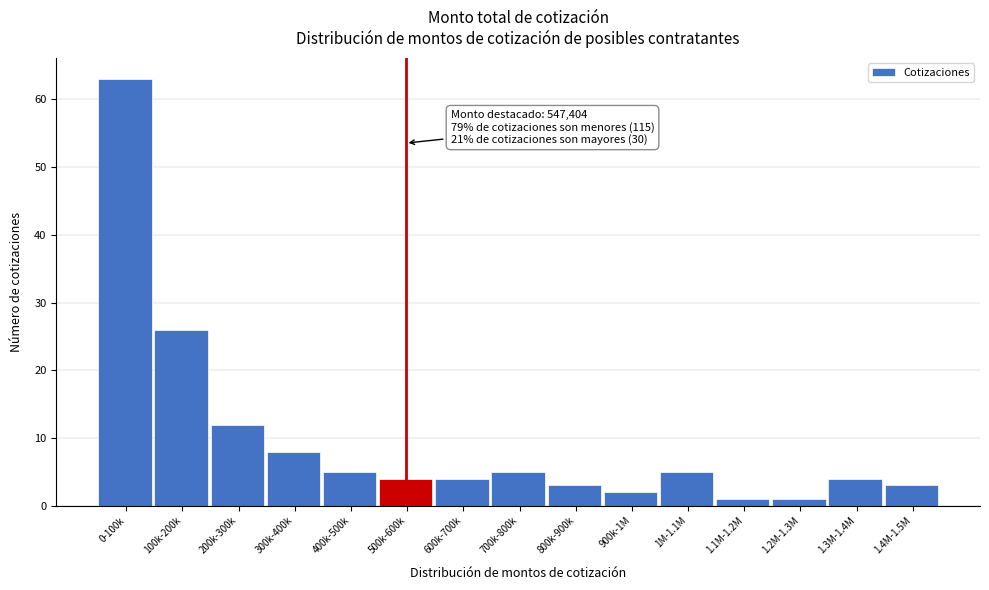

Reading left to right, list all the values displayed in this chart.

0-100k=63	100k-200k=26	200k-300k=12	300k-400k=8	400k-500k=5	500k-600k=4	600k-700k=4	700k-800k=5	800k-900k=3	900k-1M=2	1M-1.1M=5	1.1M-1.2M=1	1.2M-1.3M=1	1.3M-1.4M=4	1.4M-1.5M=3